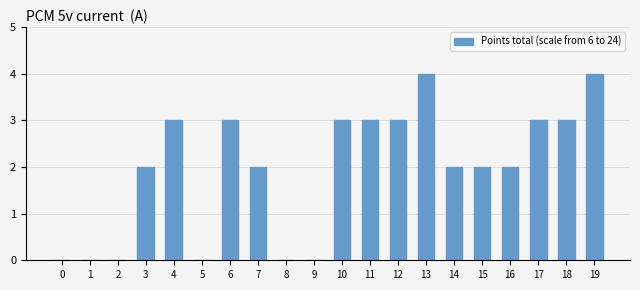

What is the sum of all values?

39